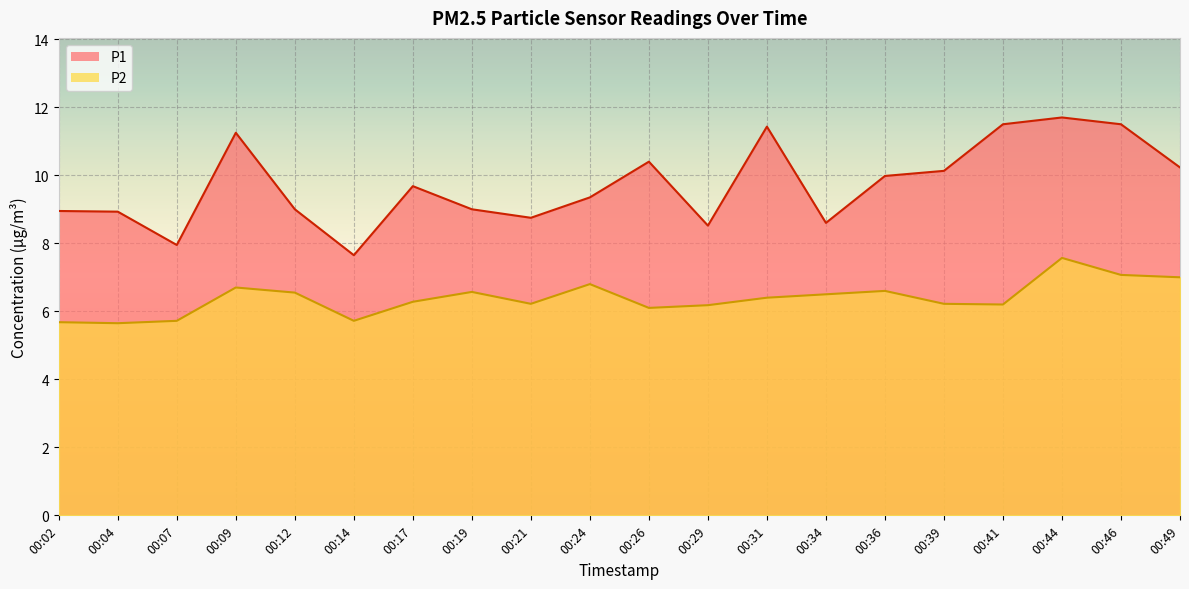

What is the value of the P2 point at the 6th from the left?

5.7